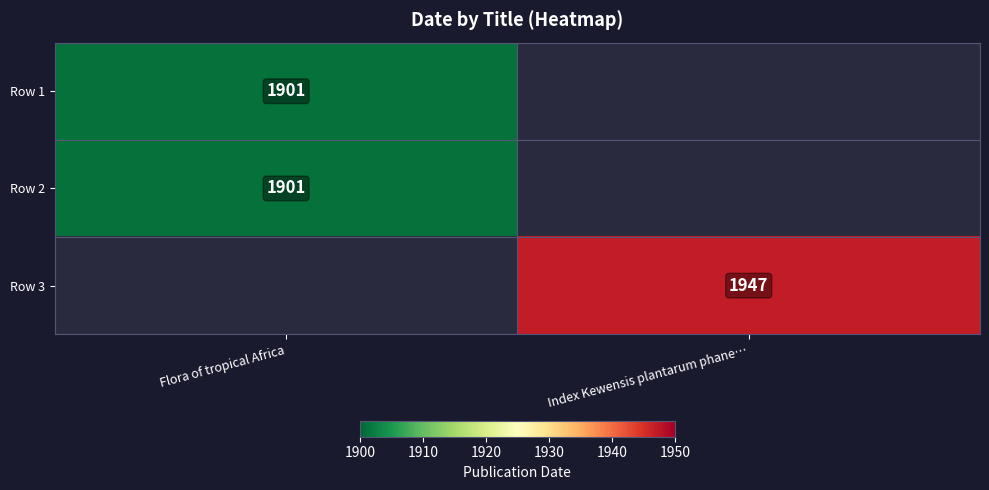

Is it true that Row 1 equals 1901 at Flora of tropical Africa?

True